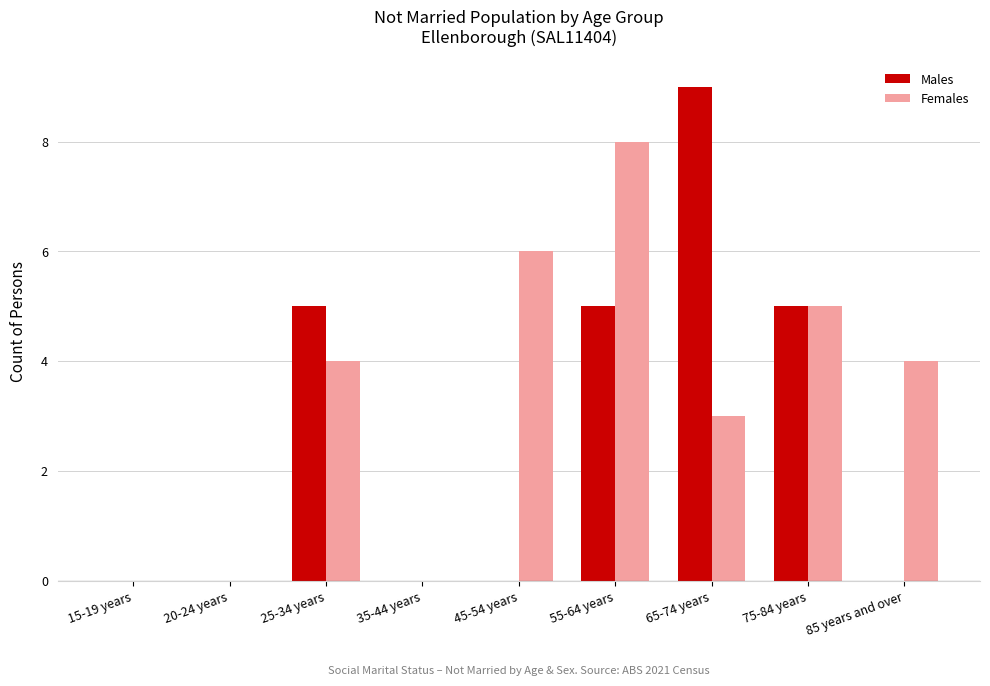

What is the greatest value displayed?

9